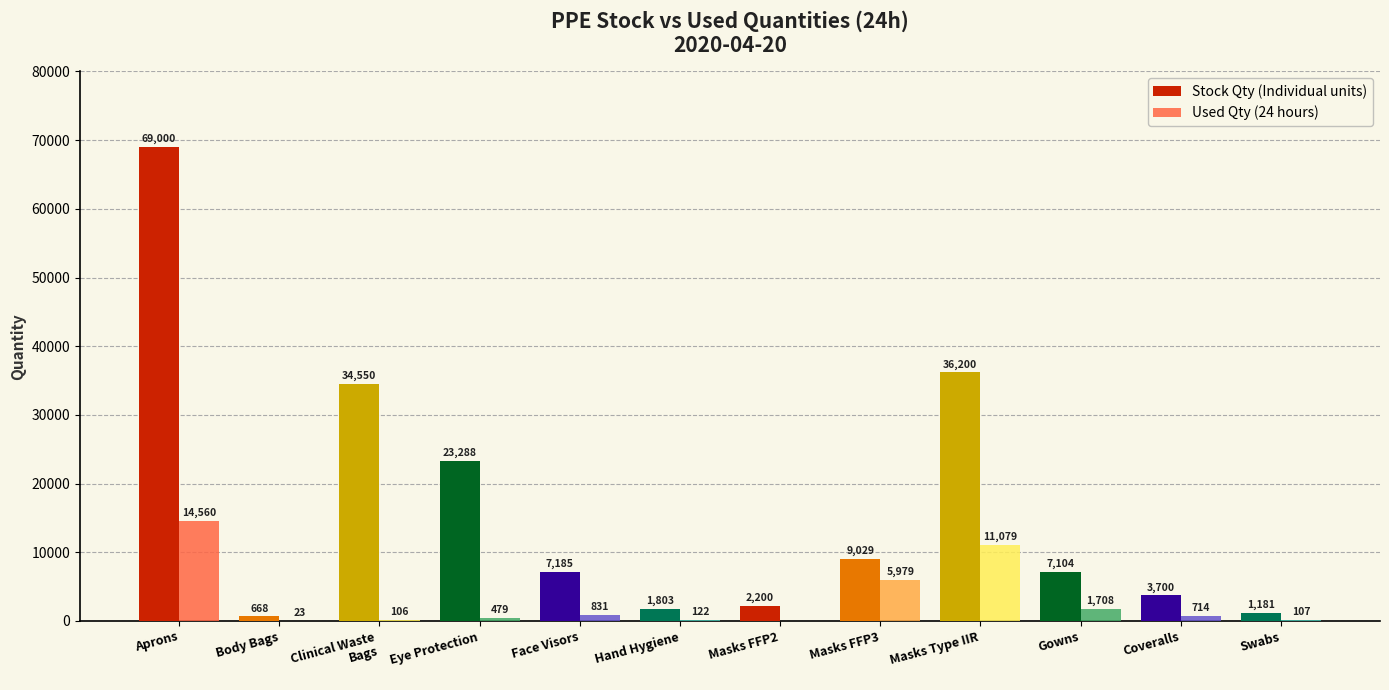

Is it true that Stock Qty (Individual units) equals 7185 at Face Visors?

True